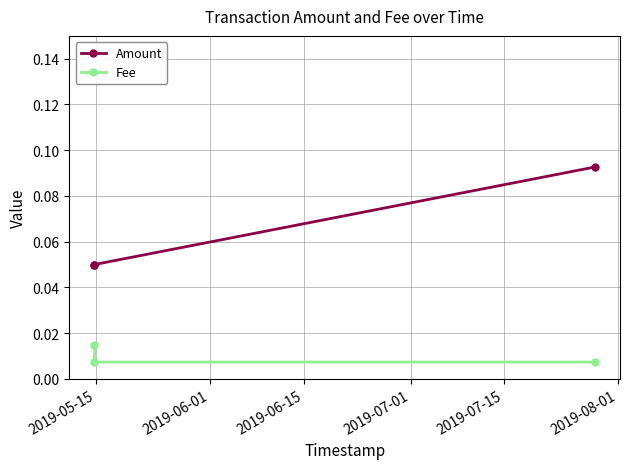

How many distinct data groups are displayed?

2